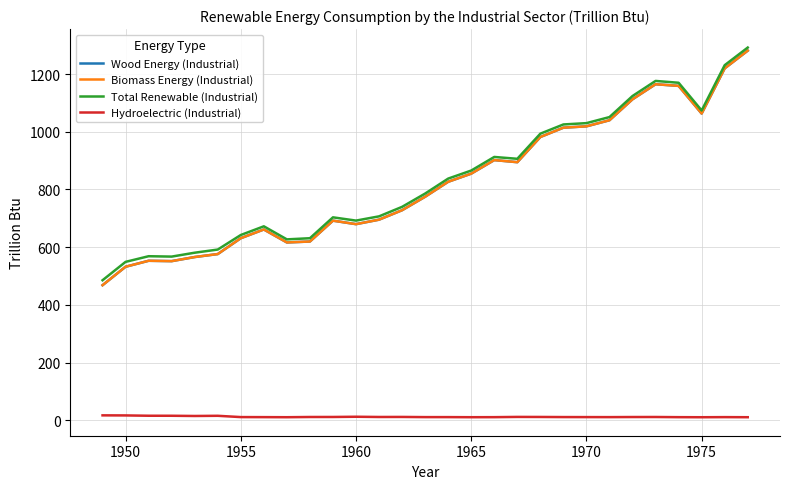

What is the difference between the second highest and minimum values in the Wood Energy (Industrial) series?

751.6